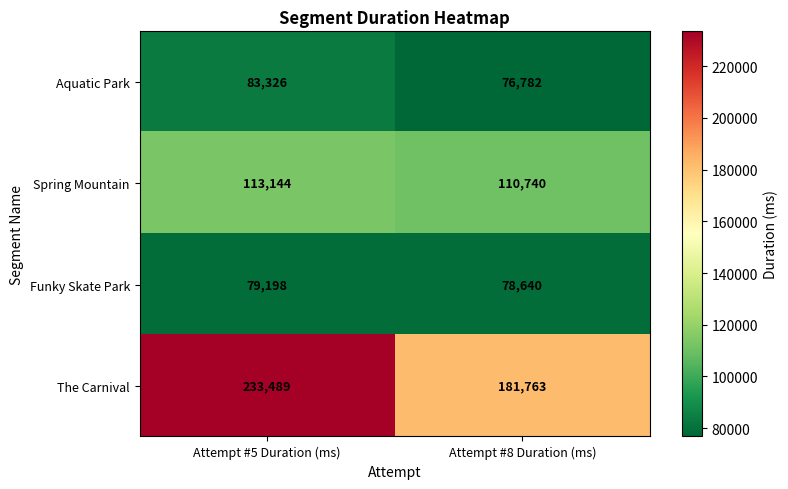

Reading left to right, what are all the values shown in this chart?

Aquatic Park: 83326	76782
Spring Mountain: 113144	110740
Funky Skate Park: 79198	78640
The Carnival: 233489	181763